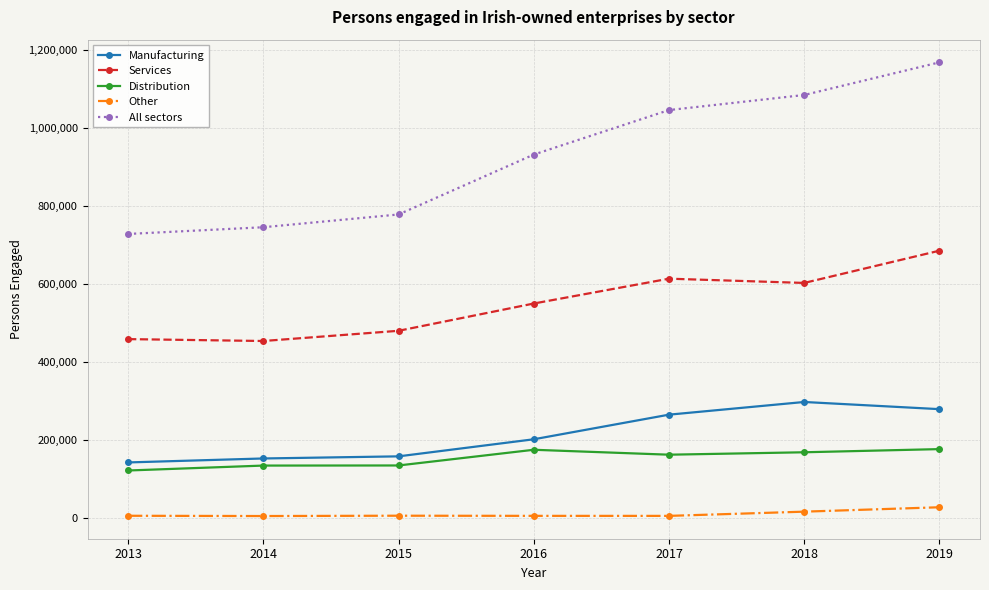

At which category is the sum across all series the highest?

2019